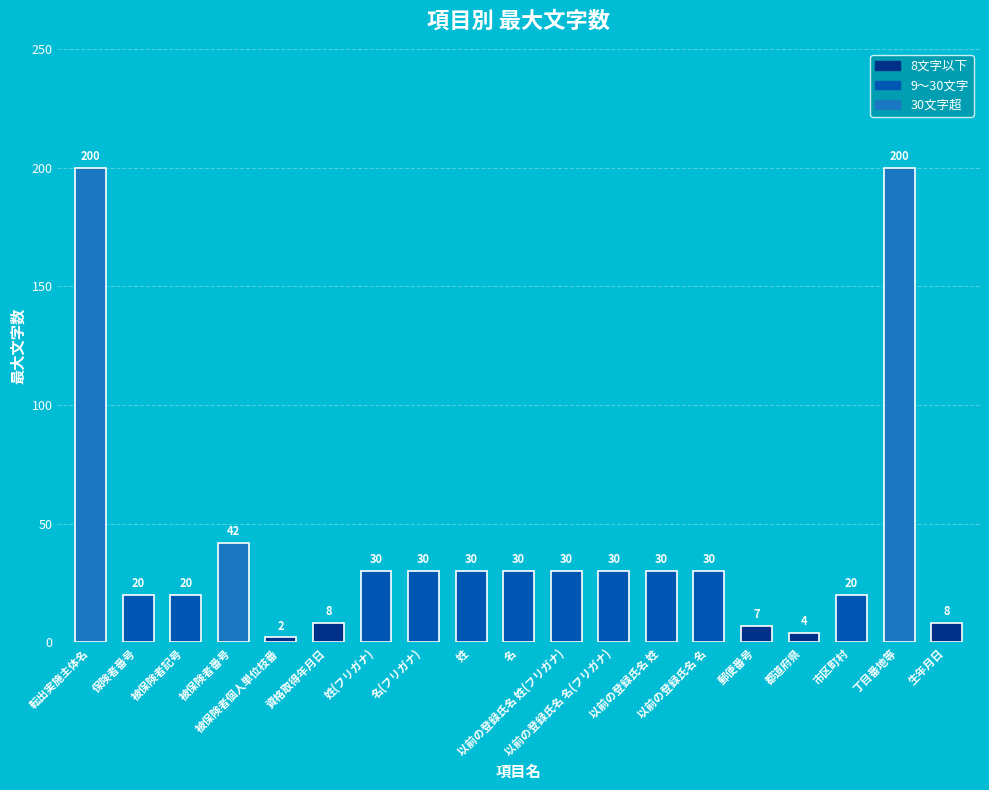

What is the minimum value shown in the chart?

2